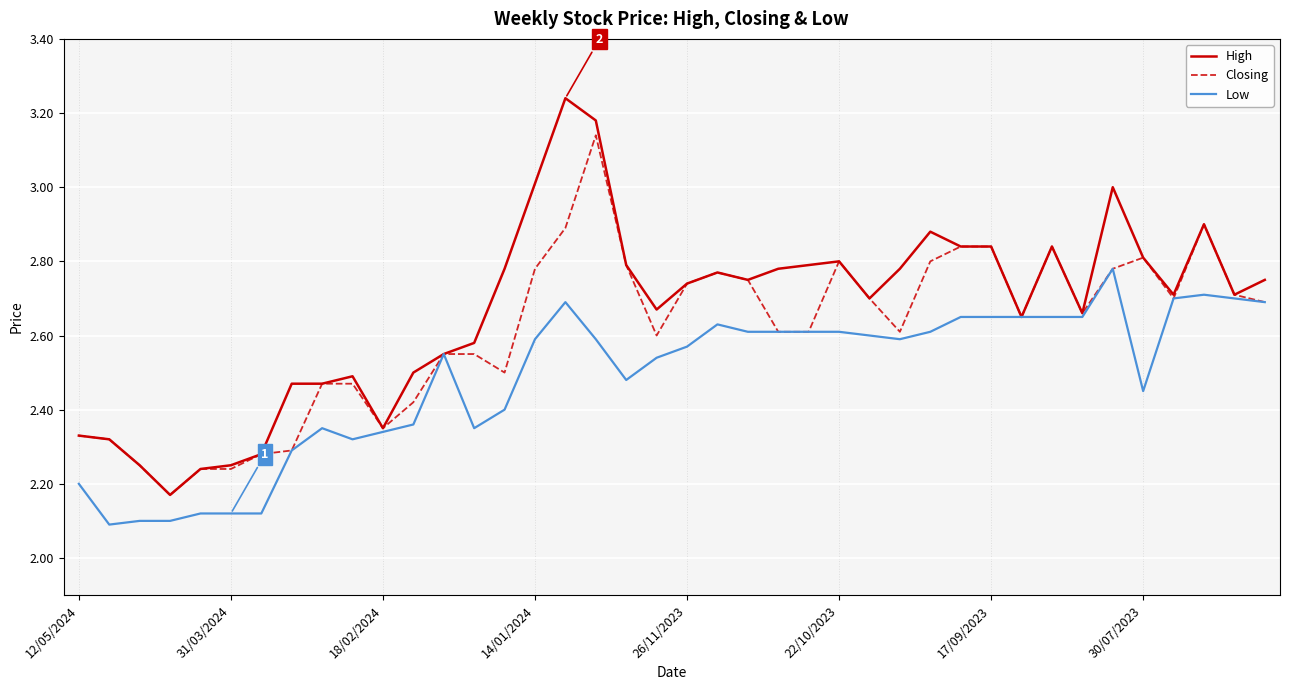

What is the difference between the maximum and second lowest values in the High series?

1.0